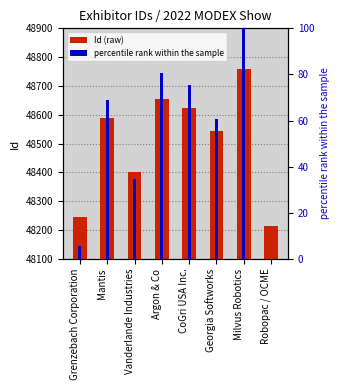

At which label is Id (raw) closest to 48485?

Georgia Softworks